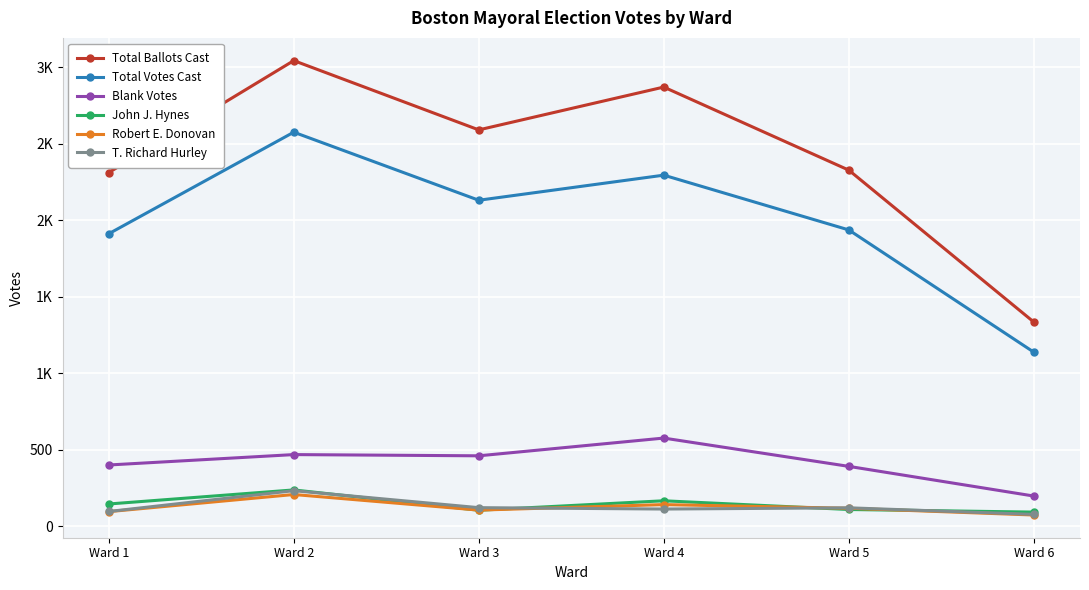

Is this an area chart (filled region under the line)?

No